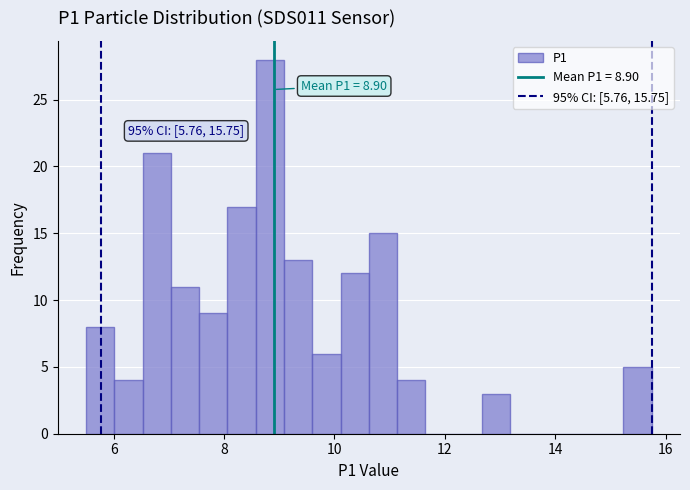

Around what value on the x-axis is the tallest bar? Give the approximate position of its centre, as read against the axis.

8.8